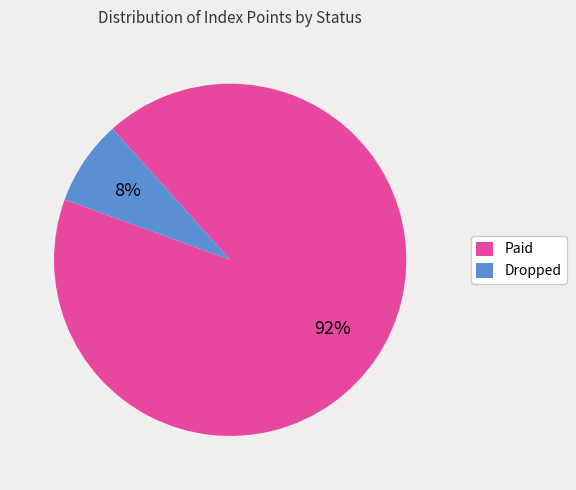

To the nearest percent, what is the average slice percentage?

50%